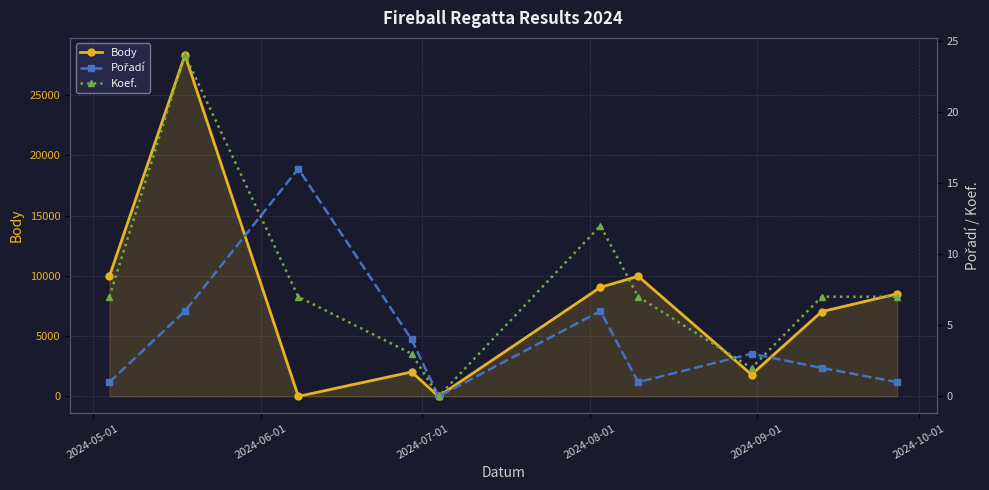

What is the maximum value for Body?

28324